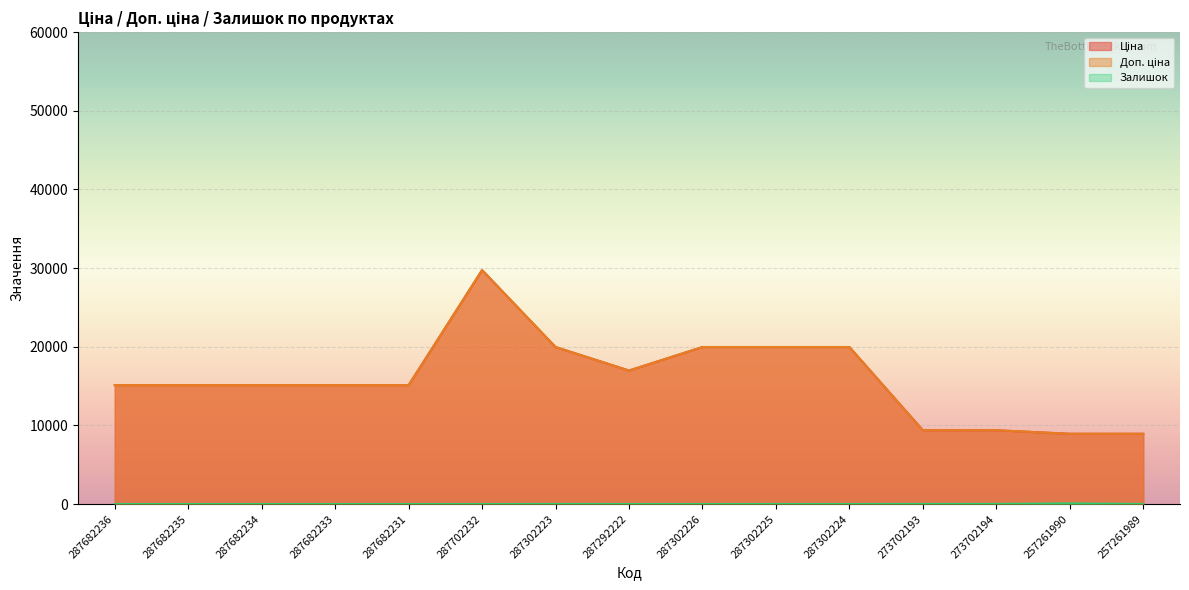

Which series has the largest total across all categories?

Ціна